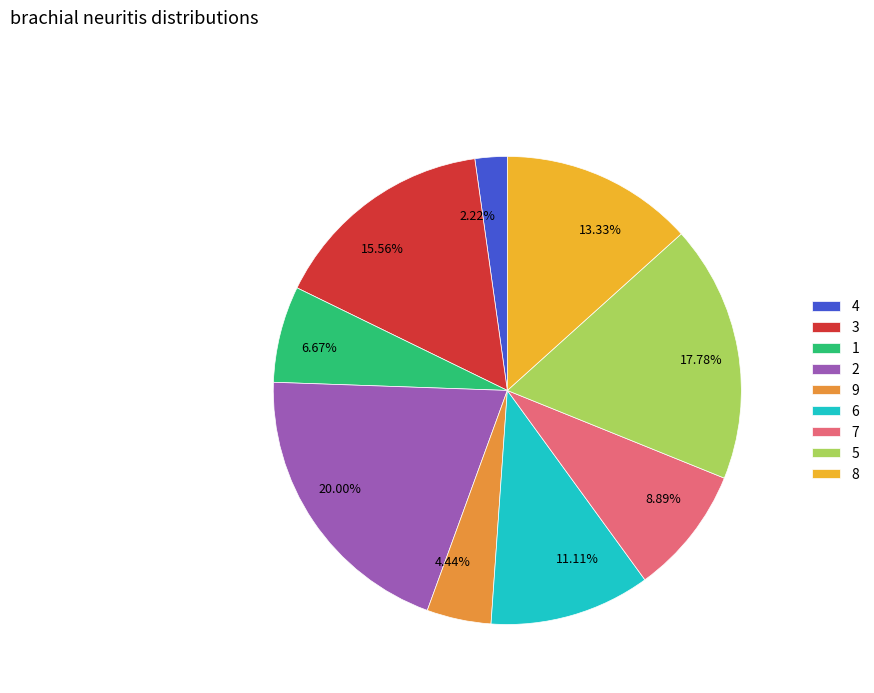

Is there a majority slice in this chart?

No